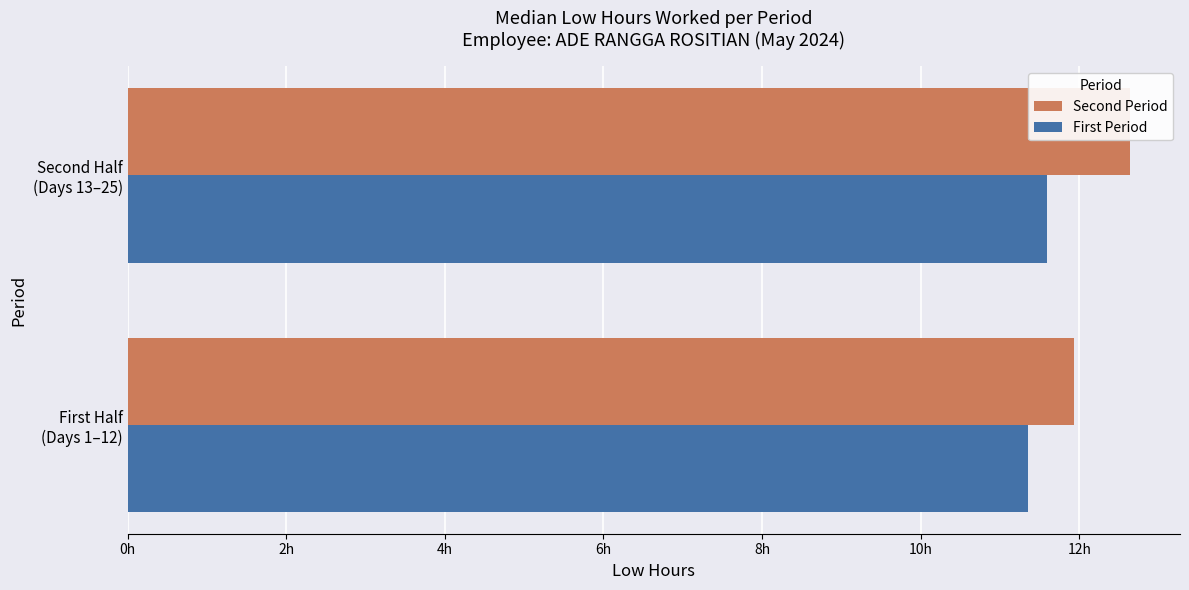

Count the number of categories in the chart.

2